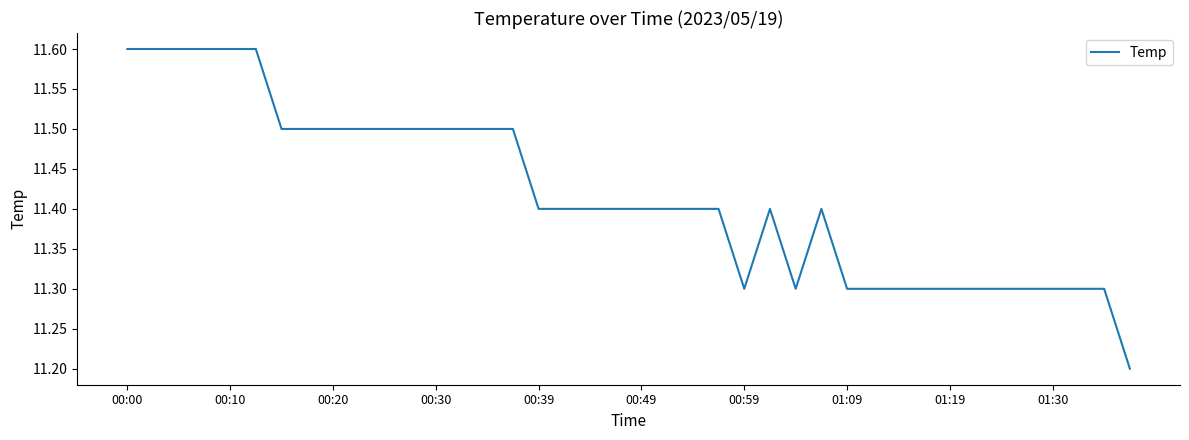

What is the maximum value shown in the chart?

11.6